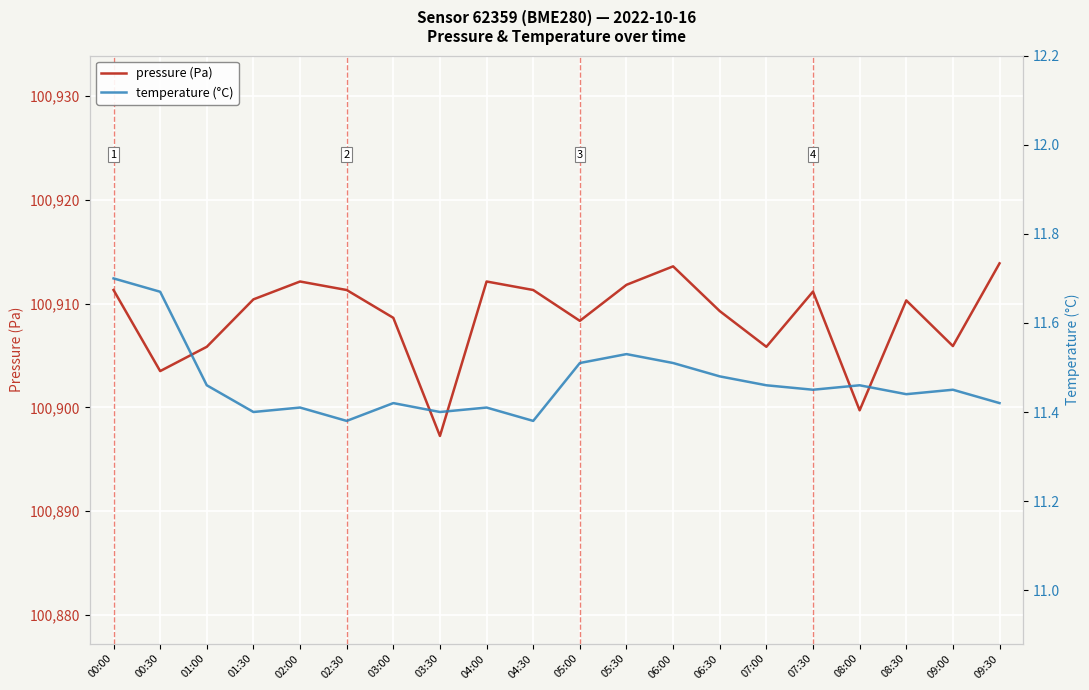

True or false: pressure (Pa) and temperature (°C) intersect in this chart.

False